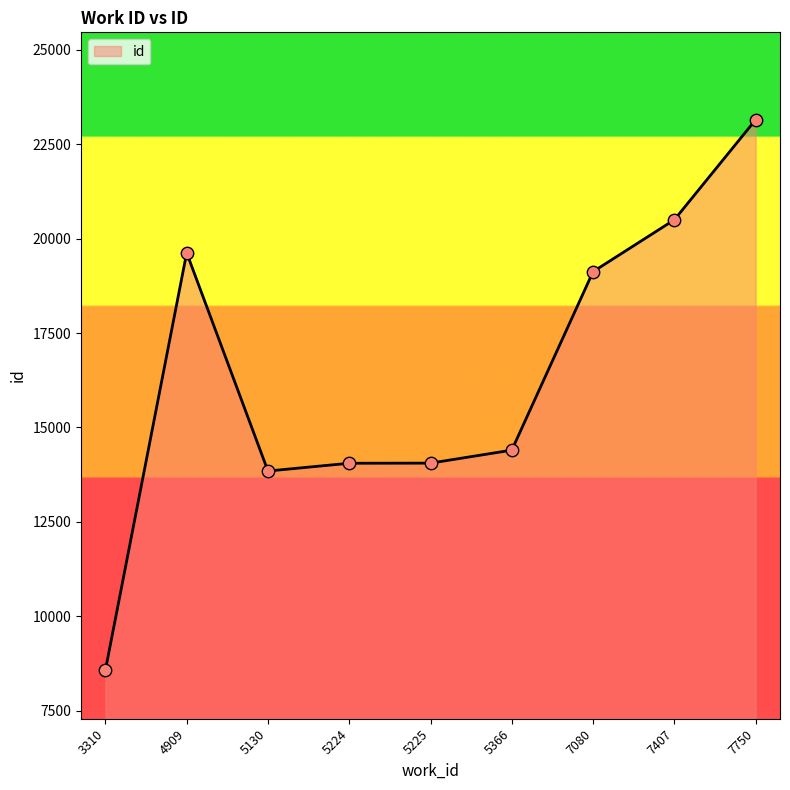

What is the ratio of the value at 5366 to the value at 5225?

1.0